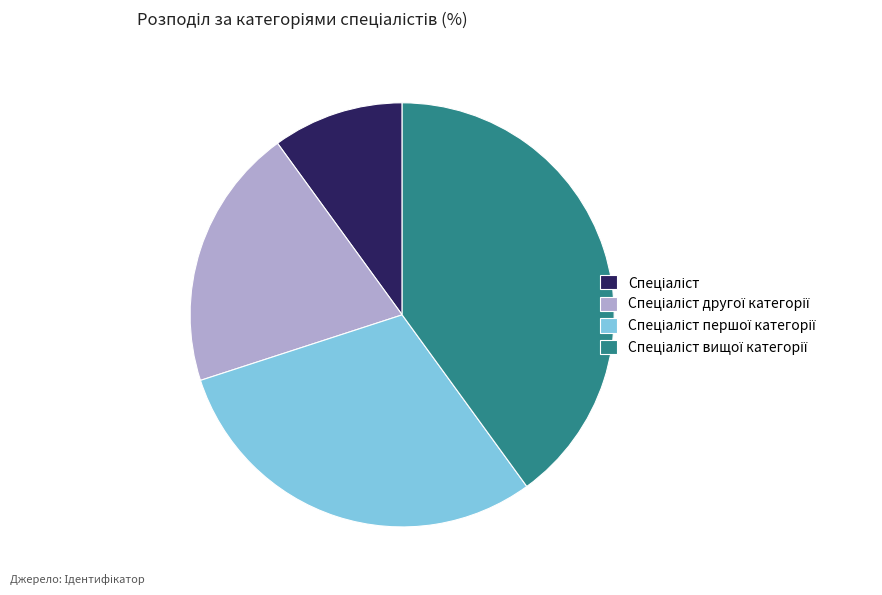

Is there any slice that represents more than half of the pie?

No